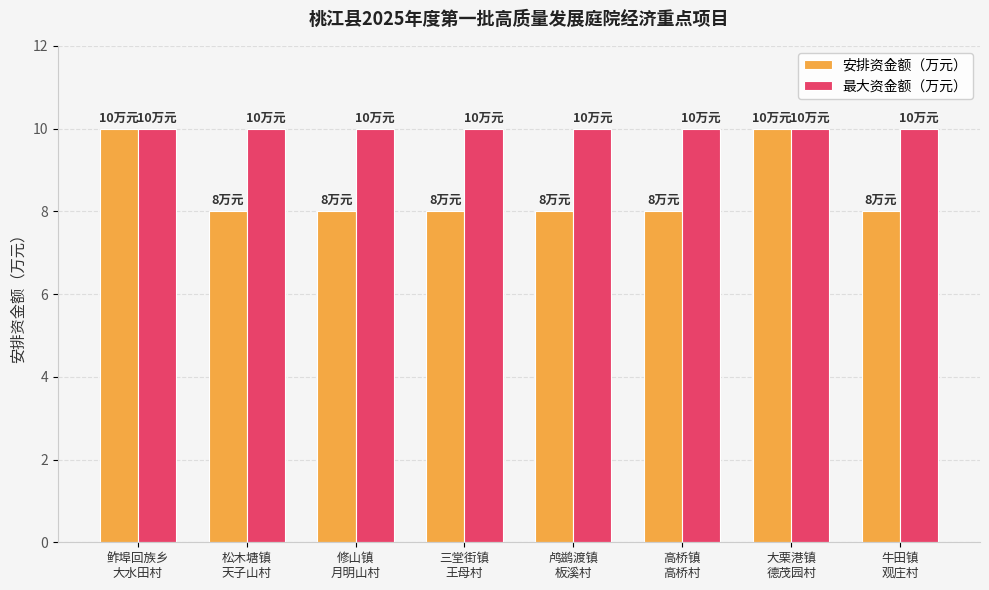

What is the sum of all 最大资金额（万元） values?

80